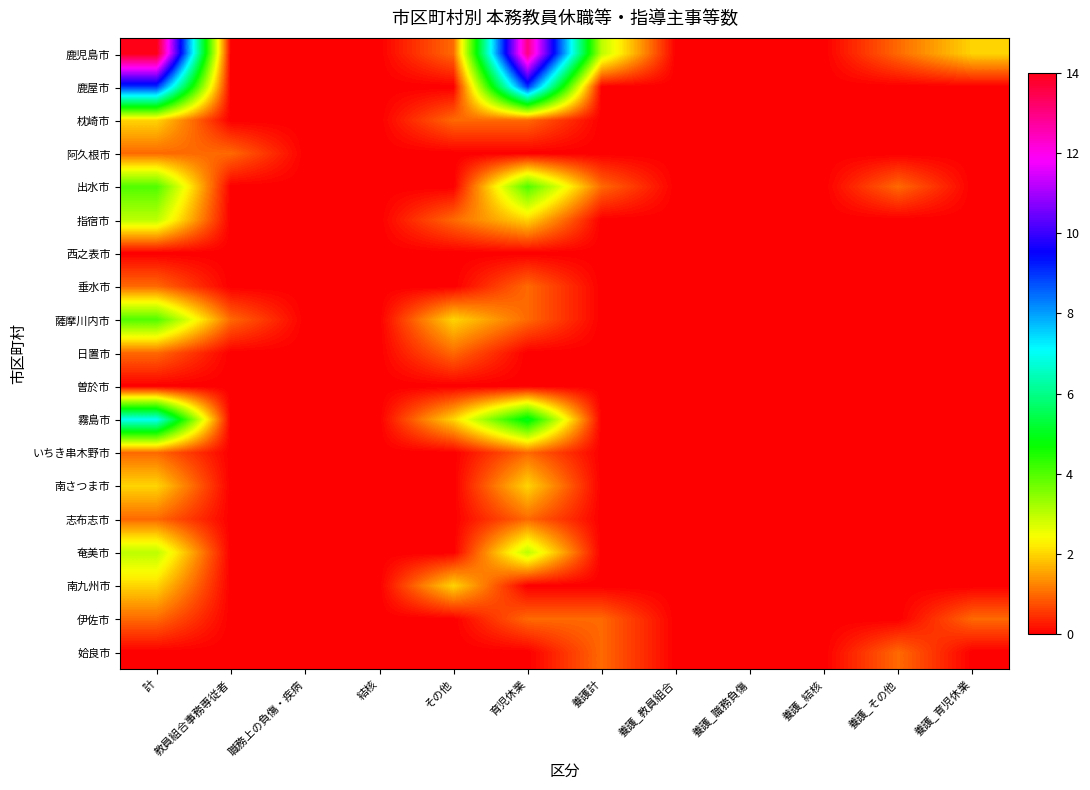

Reading left to right, extract all data points from this chart.

鹿児島市: 計=14	教員組合事務専従者=0	職務上の負傷・疾病=0	結核=0	その他=1	育児休業=13	養護計=3	養護_教員組合=0	養護_職務負傷=0	養護_結核=0	養護_その他=1	養護_育児休業=2
鹿屋市: 計=9	教員組合事務専従者=0	職務上の負傷・疾病=0	結核=0	その他=0	育児休業=9	養護計=0	養護_教員組合=0	養護_職務負傷=0	養護_結核=0	養護_その他=0	養護_育児休業=0
枕崎市: 計=2	教員組合事務専従者=0	職務上の負傷・疾病=0	結核=0	その他=1	育児休業=1	養護計=0	養護_教員組合=0	養護_職務負傷=0	養護_結核=0	養護_その他=0	養護_育児休業=0
阿久根市: 計=1	教員組合事務専従者=1	職務上の負傷・疾病=0	結核=0	その他=0	育児休業=0	養護計=0	養護_教員組合=0	養護_職務負傷=0	養護_結核=0	養護_その他=0	養護_育児休業=0
出水市: 計=4	教員組合事務専従者=0	職務上の負傷・疾病=0	結核=0	その他=0	育児休業=4	養護計=1	養護_教員組合=0	養護_職務負傷=0	養護_結核=0	養護_その他=1	養護_育児休業=0
指宿市: 計=3	教員組合事務専従者=0	職務上の負傷・疾病=0	結核=0	その他=1	育児休業=2	養護計=0	養護_教員組合=0	養護_職務負傷=0	養護_結核=0	養護_その他=0	養護_育児休業=0
西之表市: 計=0	教員組合事務専従者=0	職務上の負傷・疾病=0	結核=0	その他=0	育児休業=0	養護計=0	養護_教員組合=0	養護_職務負傷=0	養護_結核=0	養護_その他=0	養護_育児休業=0
垂水市: 計=1	教員組合事務専従者=0	職務上の負傷・疾病=0	結核=0	その他=0	育児休業=1	養護計=0	養護_教員組合=0	養護_職務負傷=0	養護_結核=0	養護_その他=0	養護_育児休業=0
薩摩川内市: 計=4	教員組合事務専従者=1	職務上の負傷・疾病=0	結核=0	その他=2	育児休業=1	養護計=0	養護_教員組合=0	養護_職務負傷=0	養護_結核=0	養護_その他=0	養護_育児休業=0
日置市: 計=1	教員組合事務専従者=0	職務上の負傷・疾病=0	結核=0	その他=1	育児休業=0	養護計=0	養護_教員組合=0	養護_職務負傷=0	養護_結核=0	養護_その他=0	養護_育児休業=0
曽於市: 計=0	教員組合事務専従者=0	職務上の負傷・疾病=0	結核=0	その他=0	育児休業=0	養護計=0	養護_教員組合=0	養護_職務負傷=0	養護_結核=0	養護_その他=0	養護_育児休業=0
霧島市: 計=7	教員組合事務専従者=0	職務上の負傷・疾病=0	結核=0	その他=2	育児休業=5	養護計=0	養護_教員組合=0	養護_職務負傷=0	養護_結核=0	養護_その他=0	養護_育児休業=0
いちき串木野市: 計=1	教員組合事務専従者=0	職務上の負傷・疾病=0	結核=0	その他=0	育児休業=1	養護計=0	養護_教員組合=0	養護_職務負傷=0	養護_結核=0	養護_その他=0	養護_育児休業=0
南さつま市: 計=2	教員組合事務専従者=0	職務上の負傷・疾病=0	結核=0	その他=0	育児休業=2	養護計=0	養護_教員組合=0	養護_職務負傷=0	養護_結核=0	養護_その他=0	養護_育児休業=0
志布志市: 計=1	教員組合事務専従者=0	職務上の負傷・疾病=0	結核=0	その他=0	育児休業=1	養護計=0	養護_教員組合=0	養護_職務負傷=0	養護_結核=0	養護_その他=0	養護_育児休業=0
奄美市: 計=3	教員組合事務専従者=0	職務上の負傷・疾病=0	結核=0	その他=0	育児休業=3	養護計=0	養護_教員組合=0	養護_職務負傷=0	養護_結核=0	養護_その他=0	養護_育児休業=0
南九州市: 計=2	教員組合事務専従者=0	職務上の負傷・疾病=0	結核=0	その他=2	育児休業=0	養護計=0	養護_教員組合=0	養護_職務負傷=0	養護_結核=0	養護_その他=0	養護_育児休業=0
伊佐市: 計=1	教員組合事務専従者=0	職務上の負傷・疾病=0	結核=0	その他=0	育児休業=1	養護計=1	養護_教員組合=0	養護_職務負傷=0	養護_結核=0	養護_その他=0	養護_育児休業=1
姶良市: 計=0	教員組合事務専従者=0	職務上の負傷・疾病=0	結核=0	その他=0	育児休業=0	養護計=1	養護_教員組合=0	養護_職務負傷=0	養護_結核=0	養護_その他=1	養護_育児休業=0